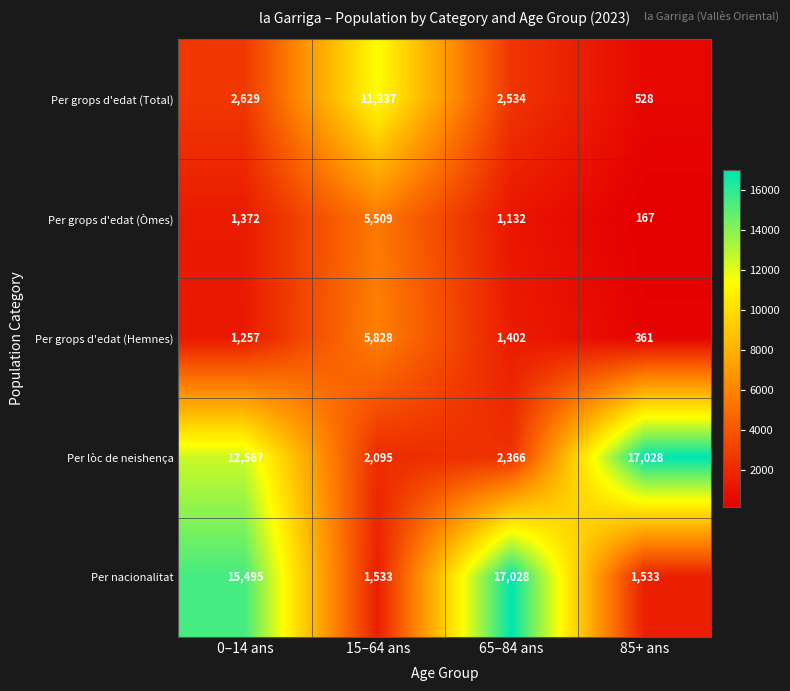

The Per lòc de neishença series shows 17028 at 85+ ans. True or false?

True